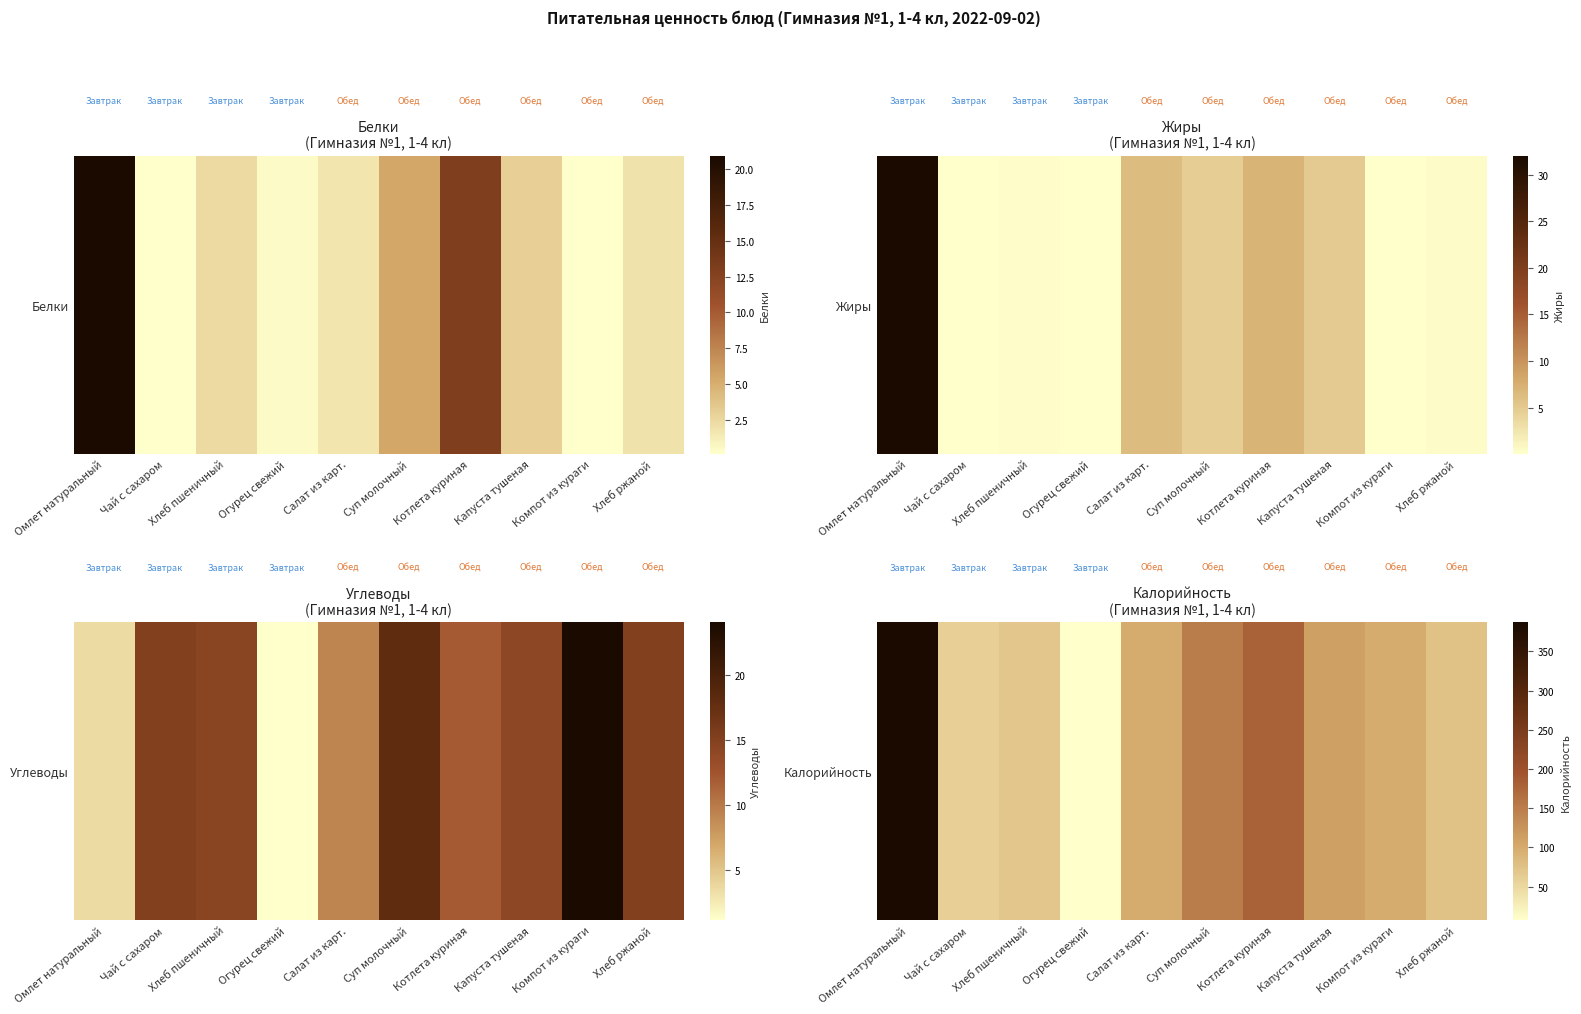

At which label does the data first exceed 99?

Омлет натуральный